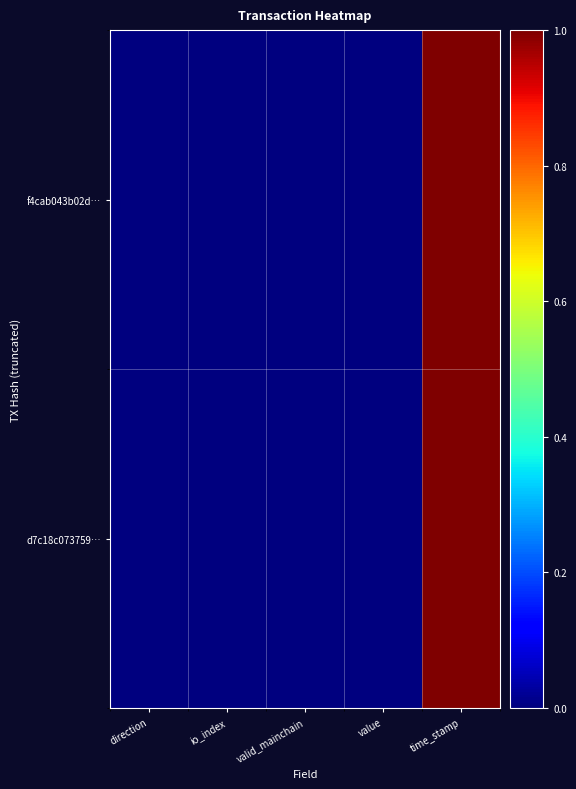

List the series in order of their overall mean, highest first.

f4cab043b02d…, d7c18c073759…